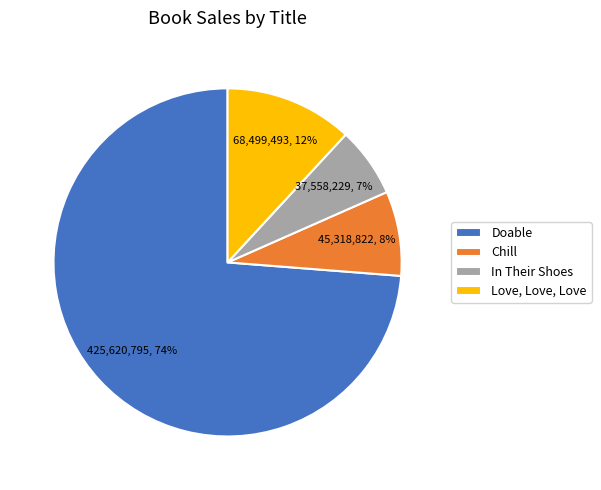

To the nearest percent, what is the combined percentage of Love, Love, Love and Chill?

20%